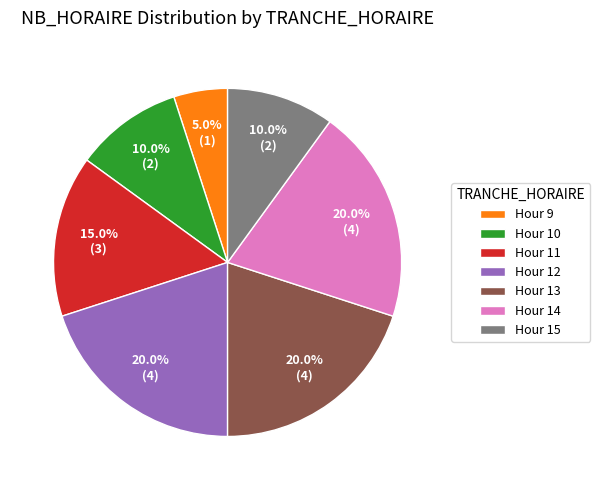

Combined, what portion of the pie is Hour 11 and Hour 12?

35.0%